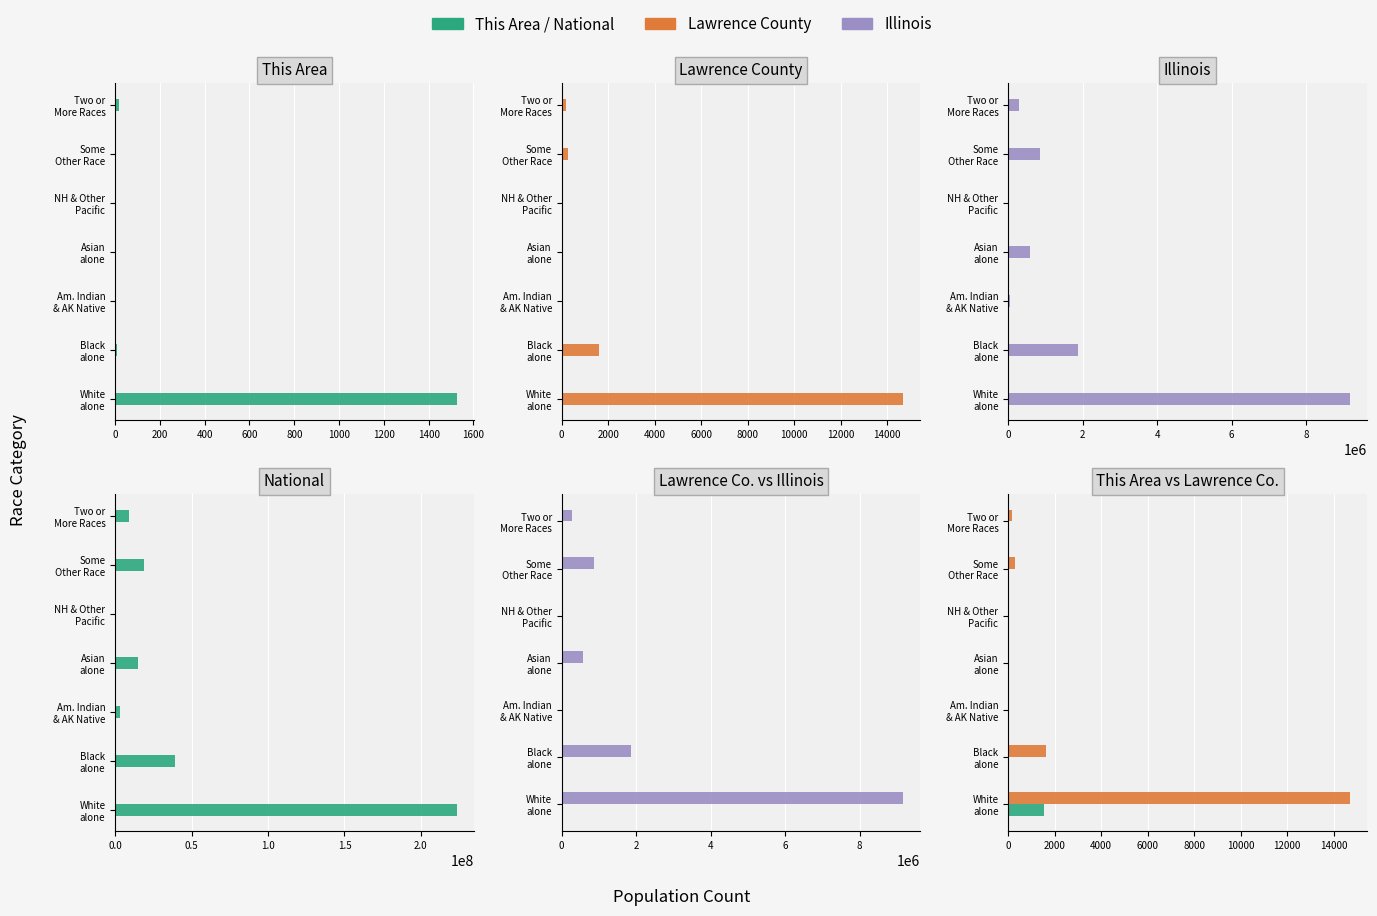

List the series in order of their peak value, highest first.

National, Illinois, Lawrence County, This Area